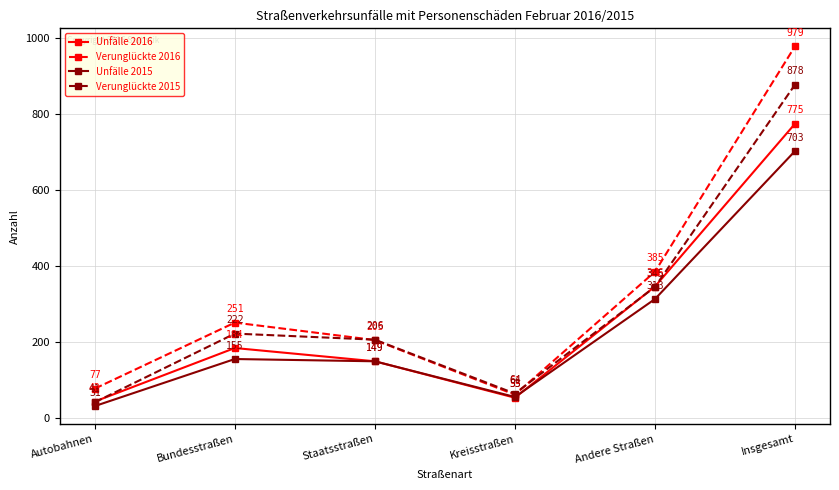

The Verunglückte 2016 series shows 385 at Andere Straßen. True or false?

True